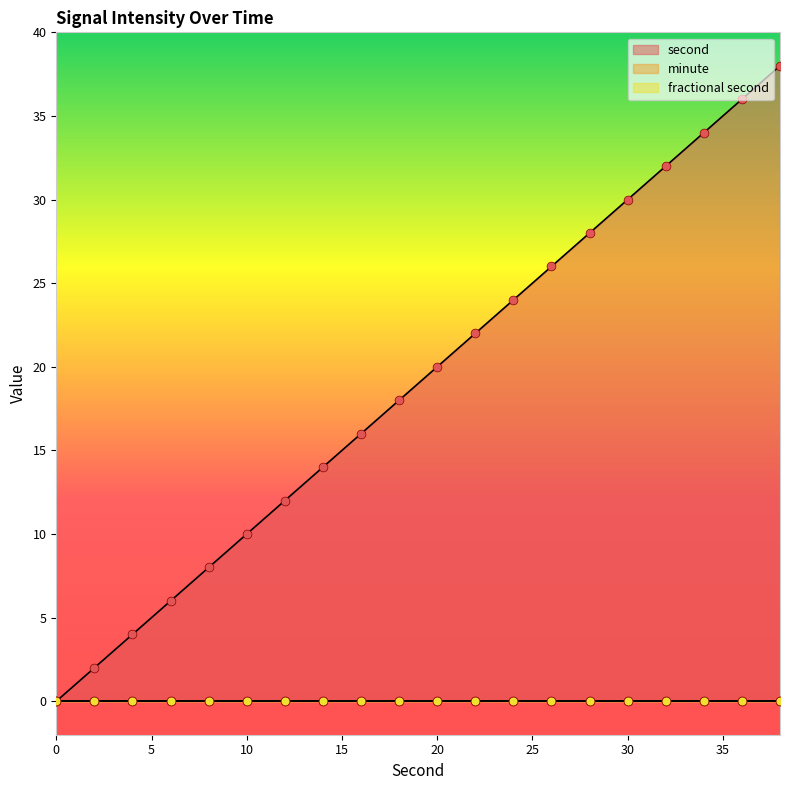

Which series reaches the maximum Y coordinate?

second